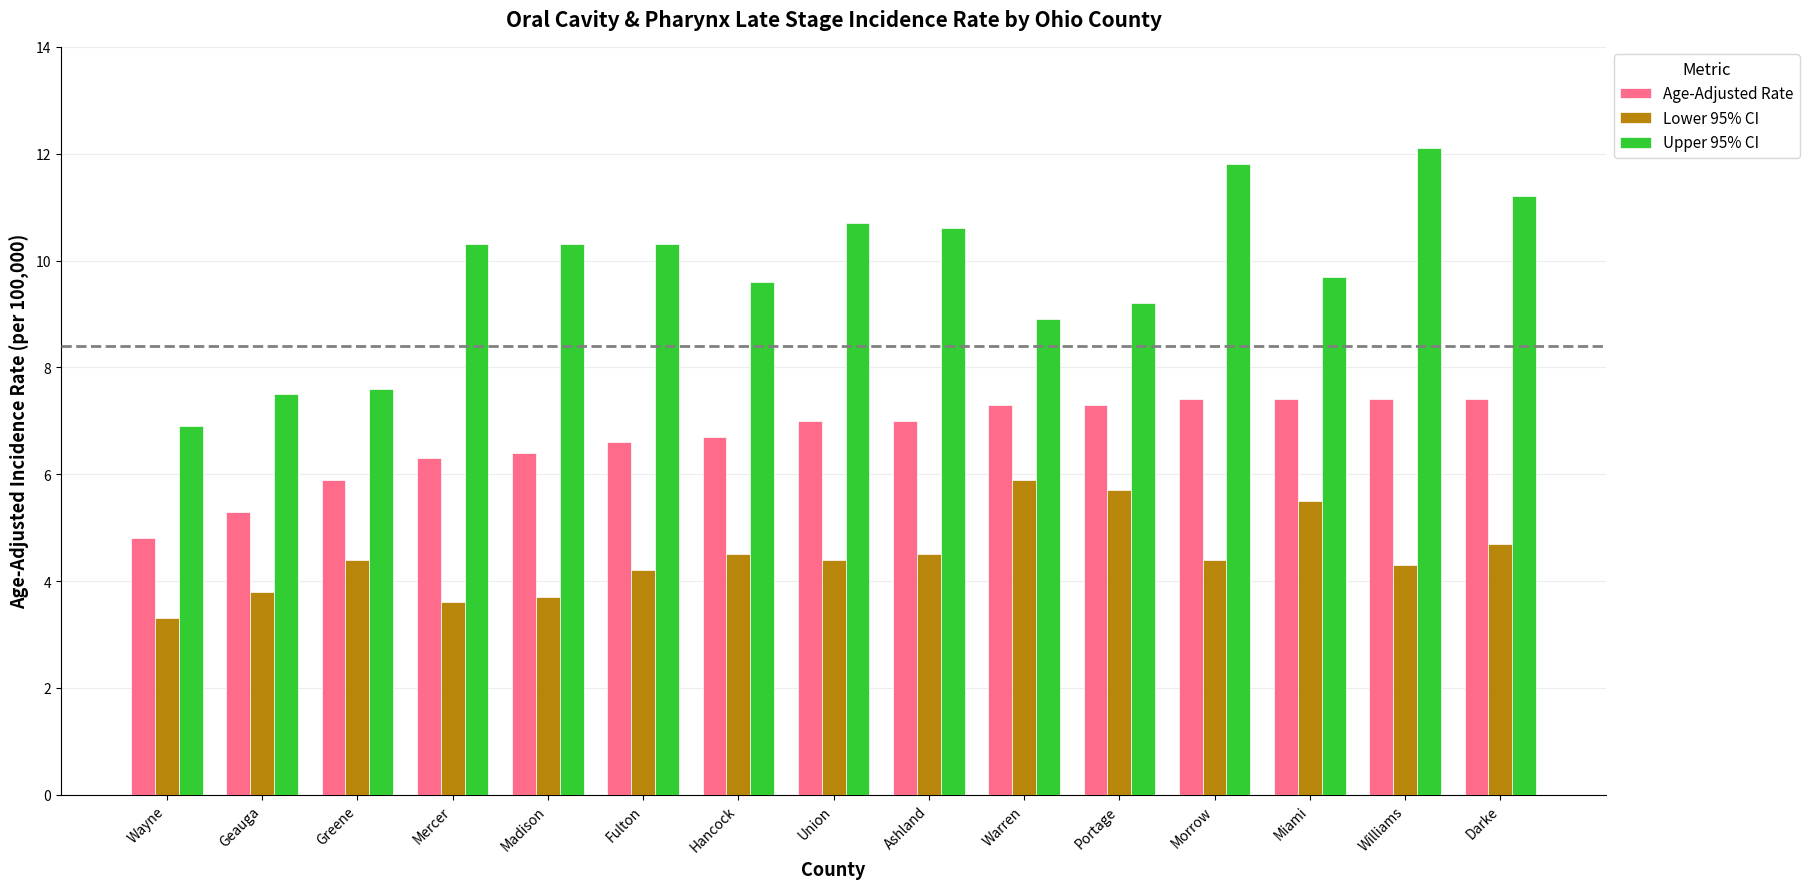

Is the value of Age-Adjusted Rate at Greene greater than the value of Lower 95% CI at Hancock?

Yes